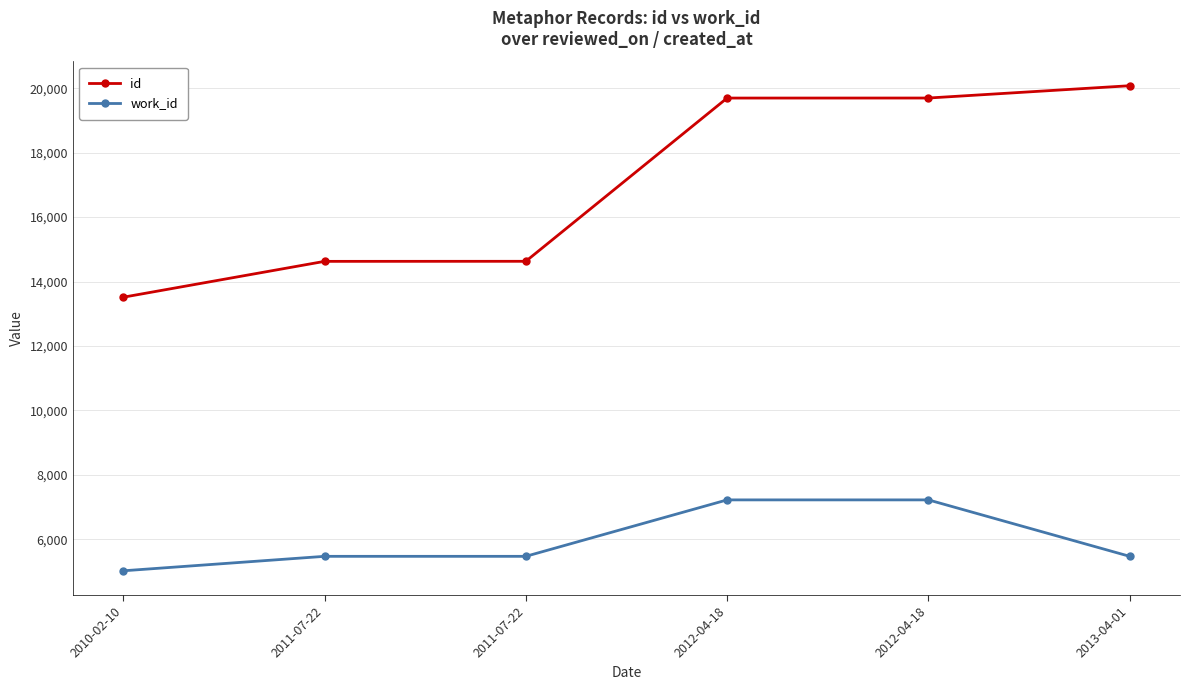

Which series has the widest spread of values?

id